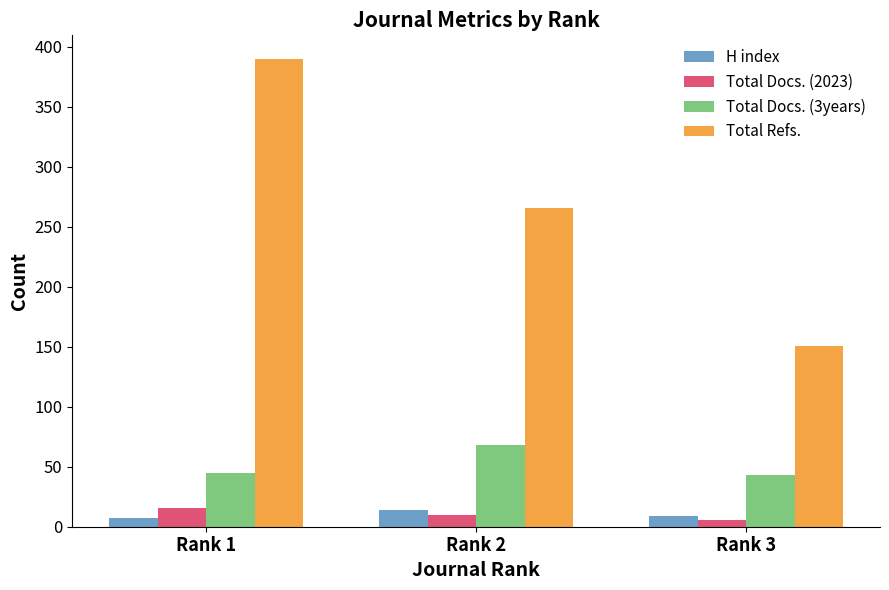

What is the difference between the maximum and minimum values in the H index series?

7